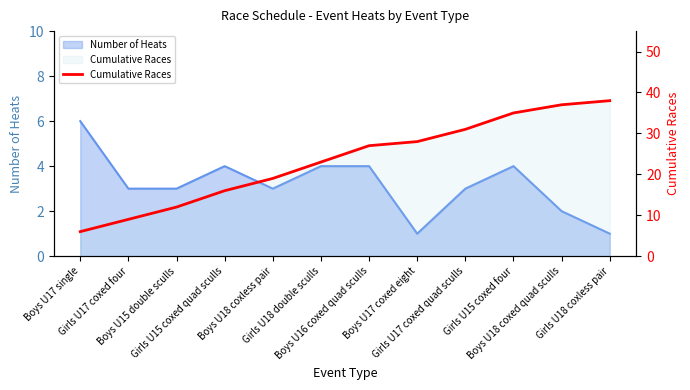

What is the label of the 1st point from the right?

Girls U18 coxless pair